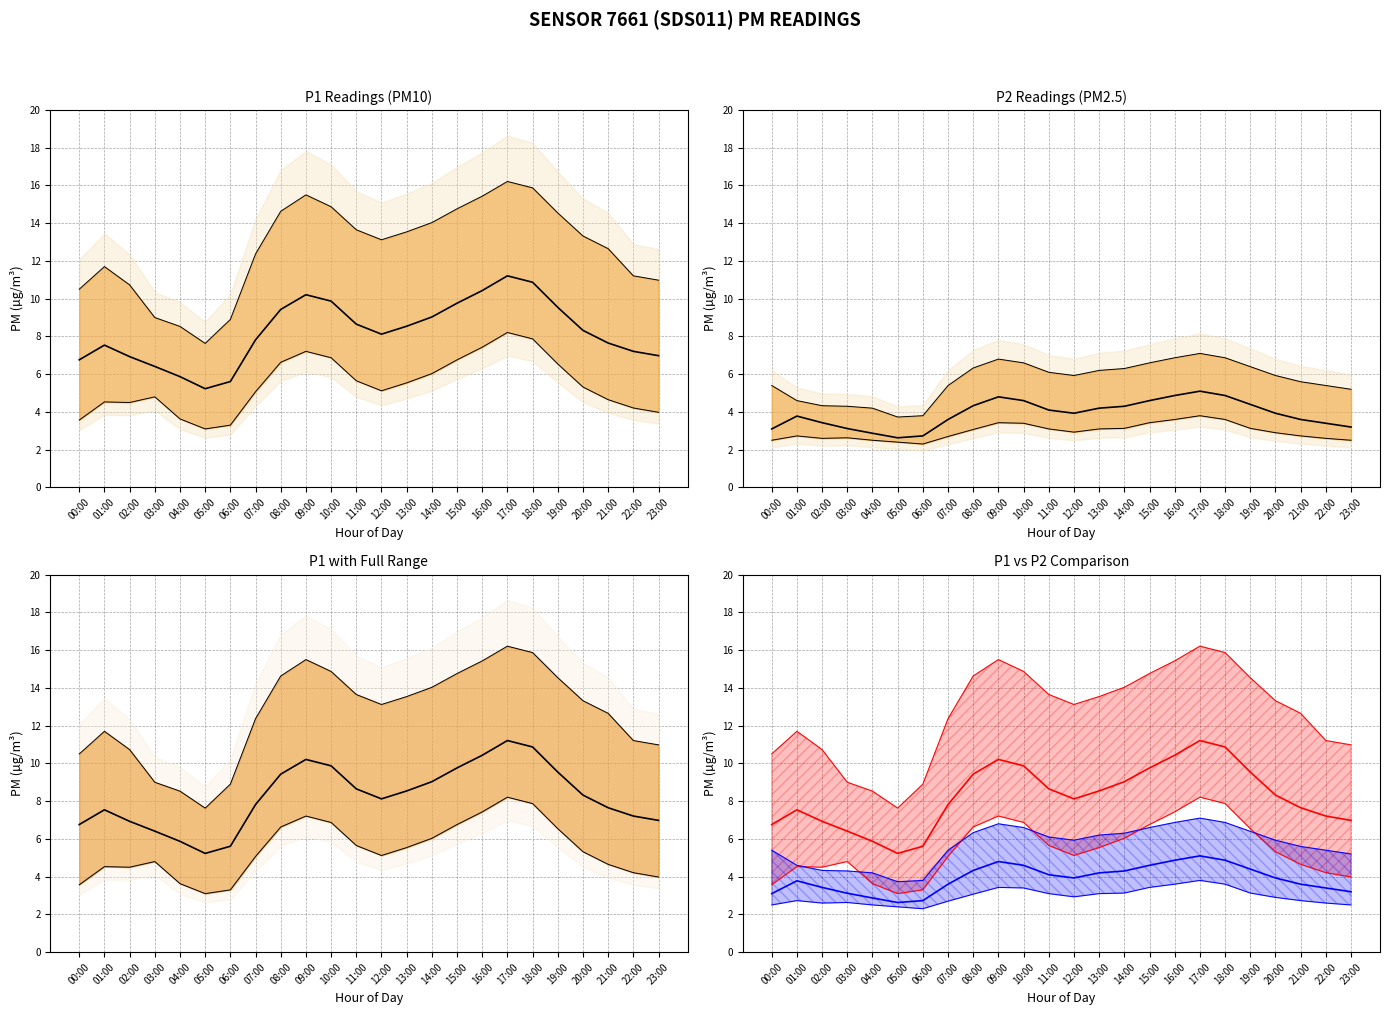

What is the sum of all P2 mean values?

93.5